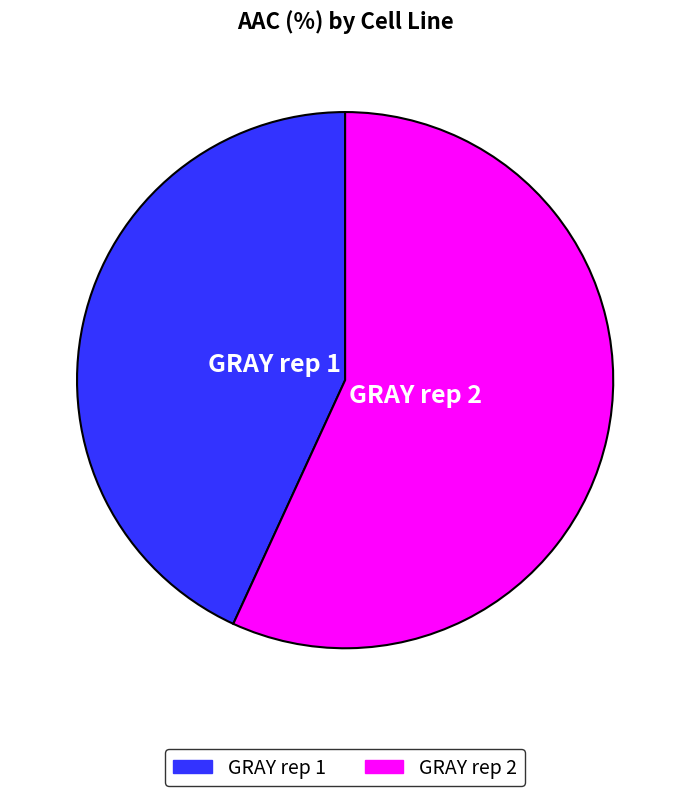

Rank the categories by value from lowest to highest.

GRAY rep 1, GRAY rep 2